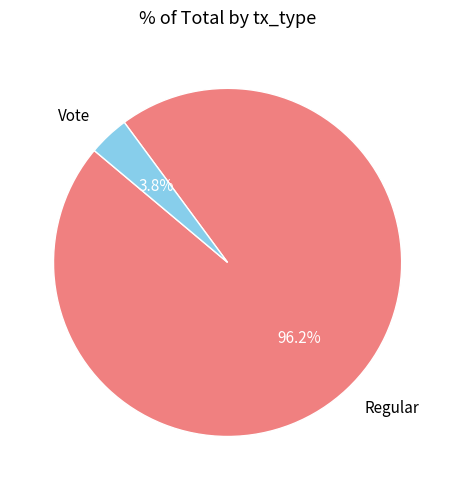

Does any single category account for the majority?

Yes